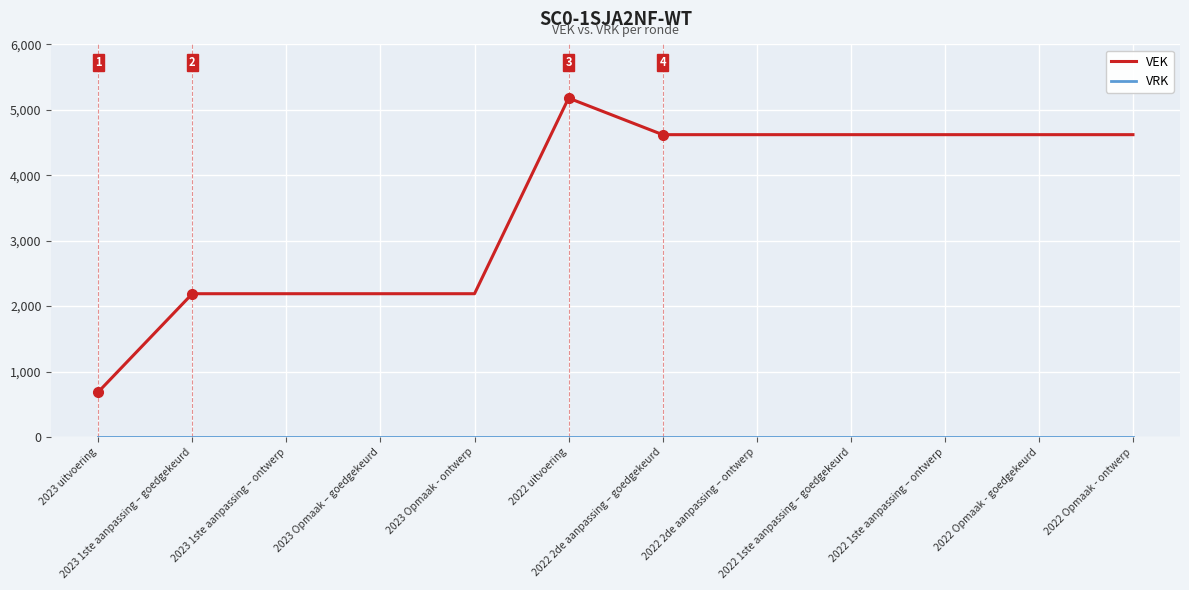

Is this an area chart (filled region under the line)?

No